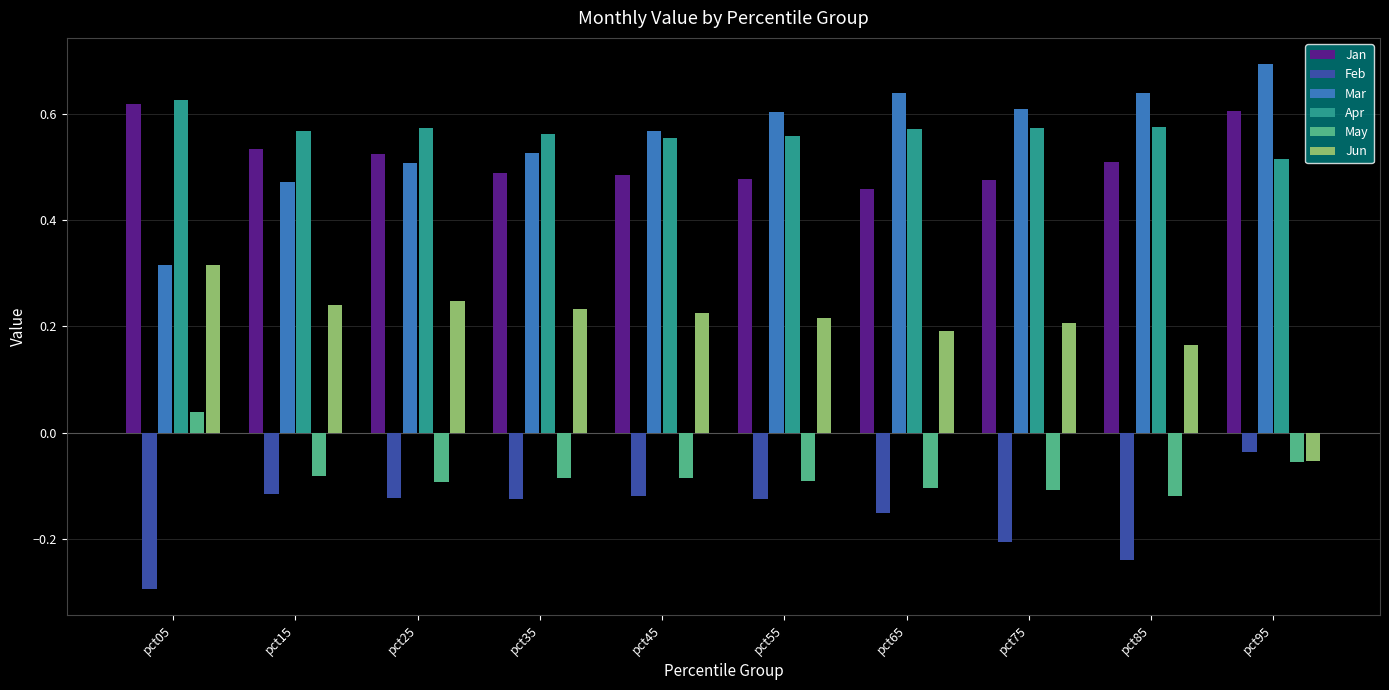

How many bars are there in each group?

6